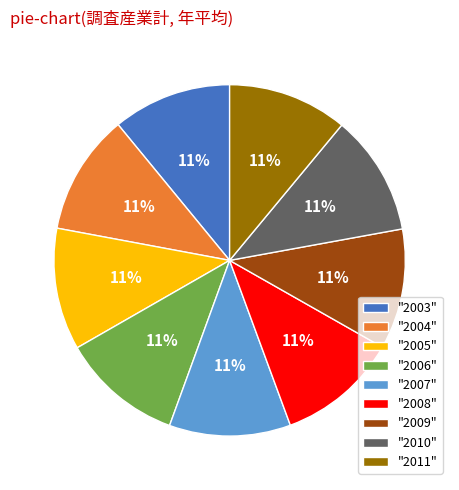

Do "2008" and "2011" together represent more than half of the pie?

No